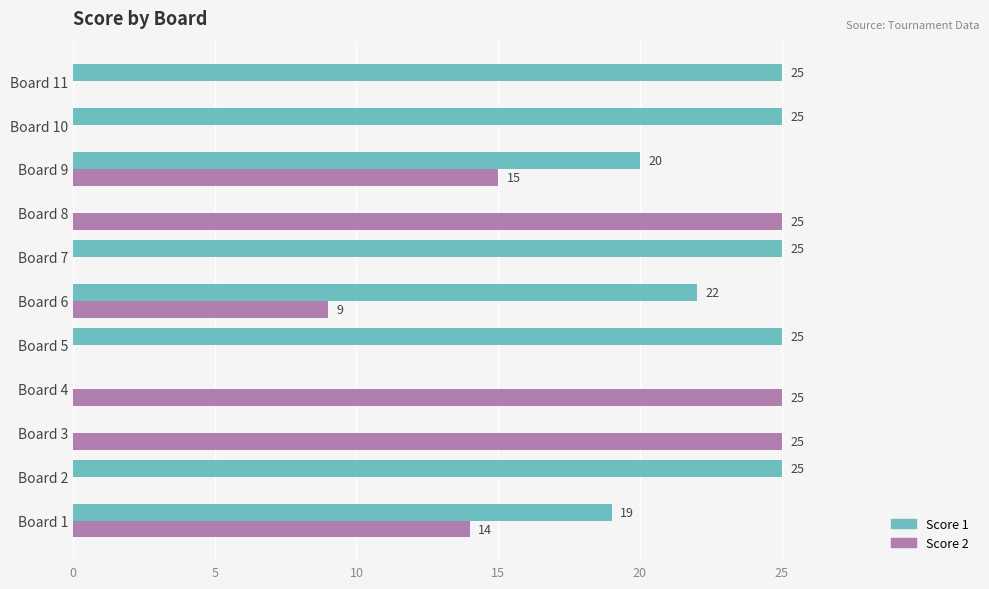

At which category is the sum across all series the highest?

Board 9